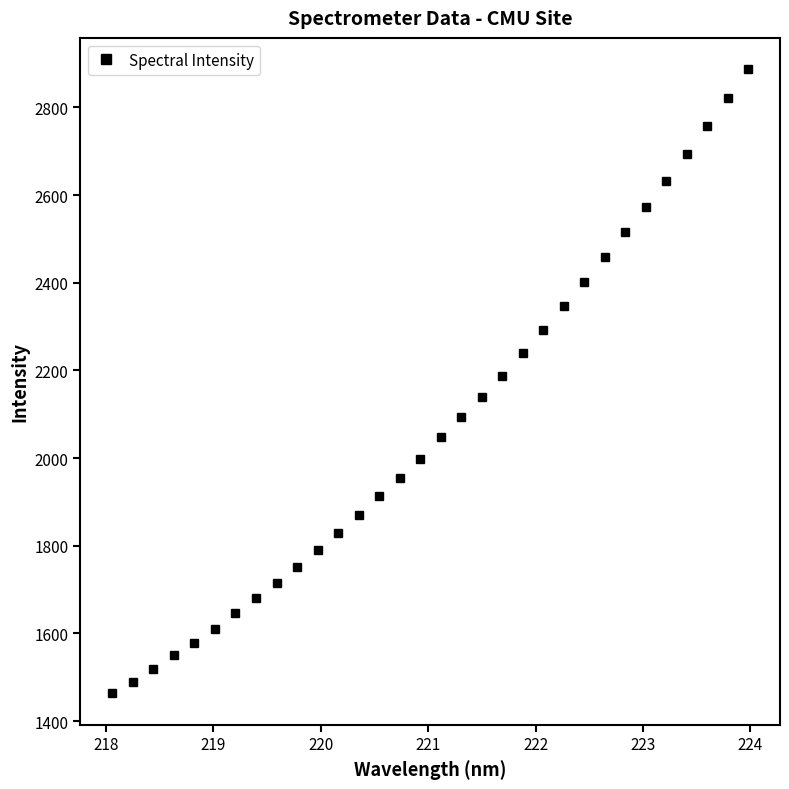

What is the sum of all values?

66448.0